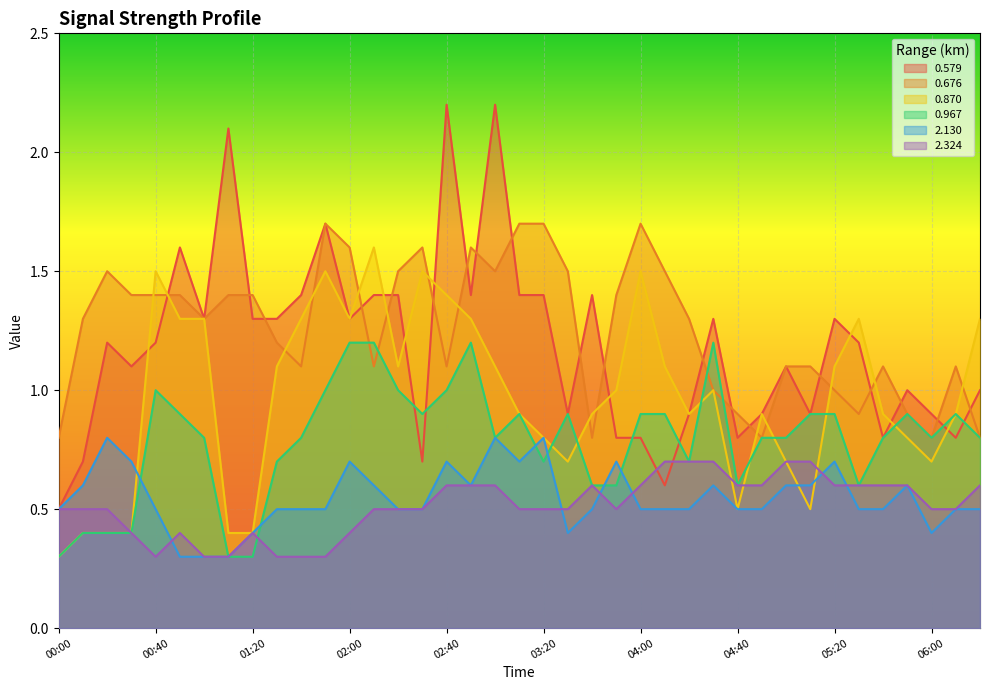

How many intersections are there between 2.324 and 0.579?

2